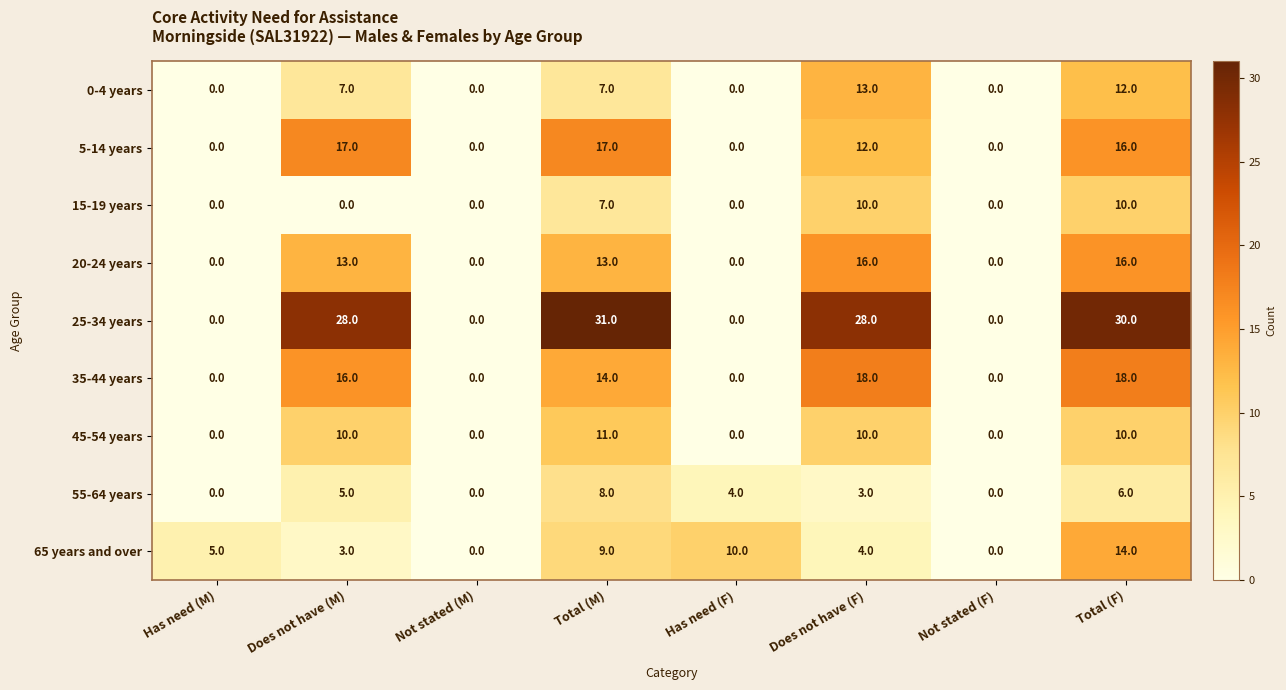

Which series has the largest total across all categories?

25-34 years